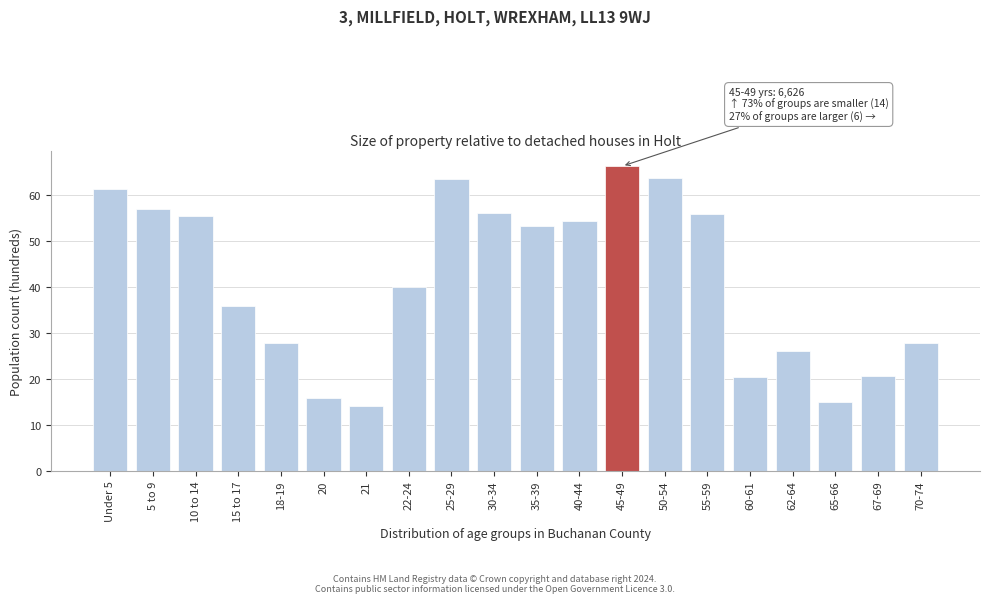

What is the sum of all values?

830.4